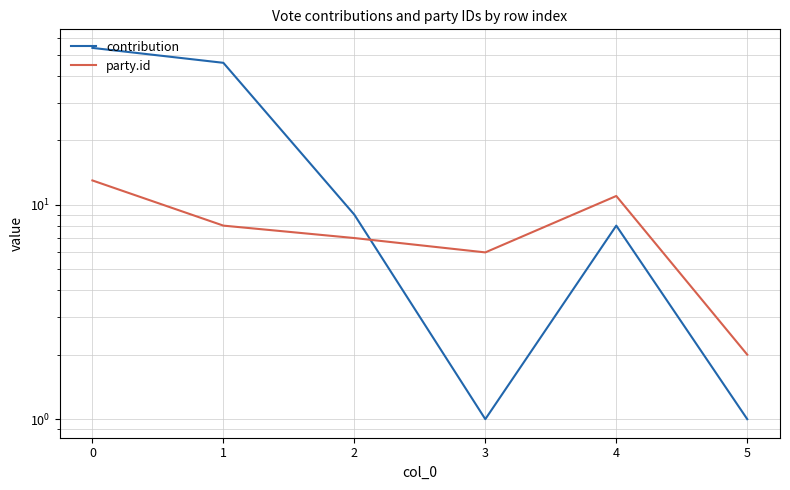

How many times do party.id and contribution cross each other?

1